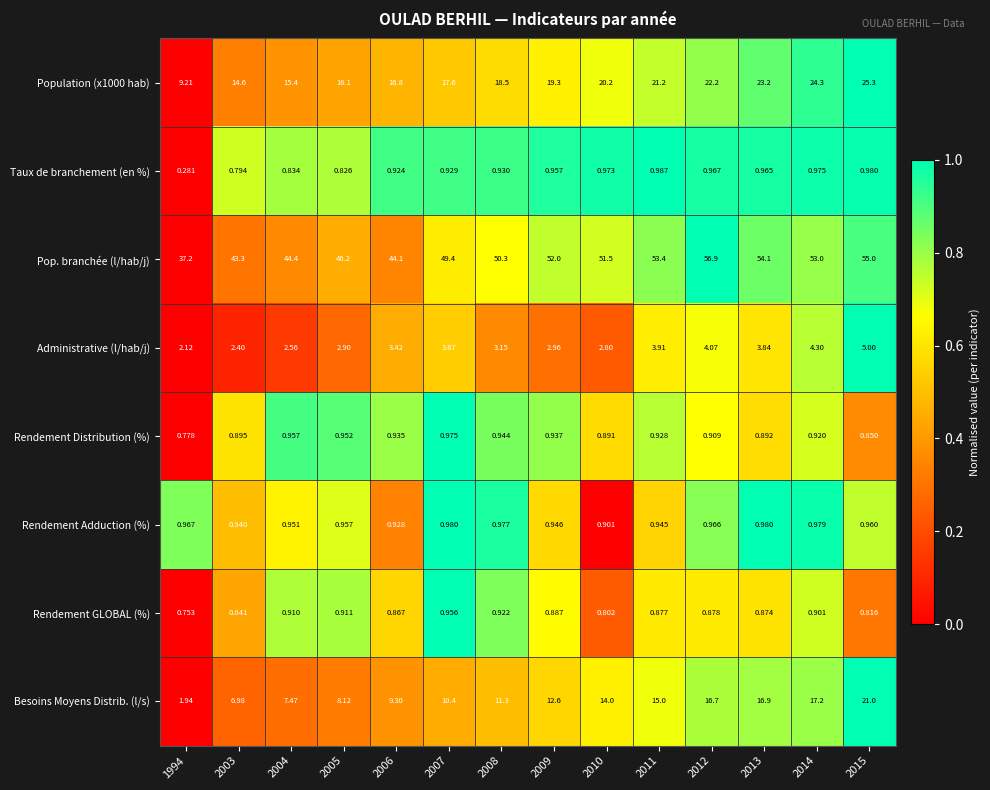

Is the value of Besoins Moyens Distrib. (l/s) at 2012 greater than the value of Taux de branchement (en %) at 2006?

Yes